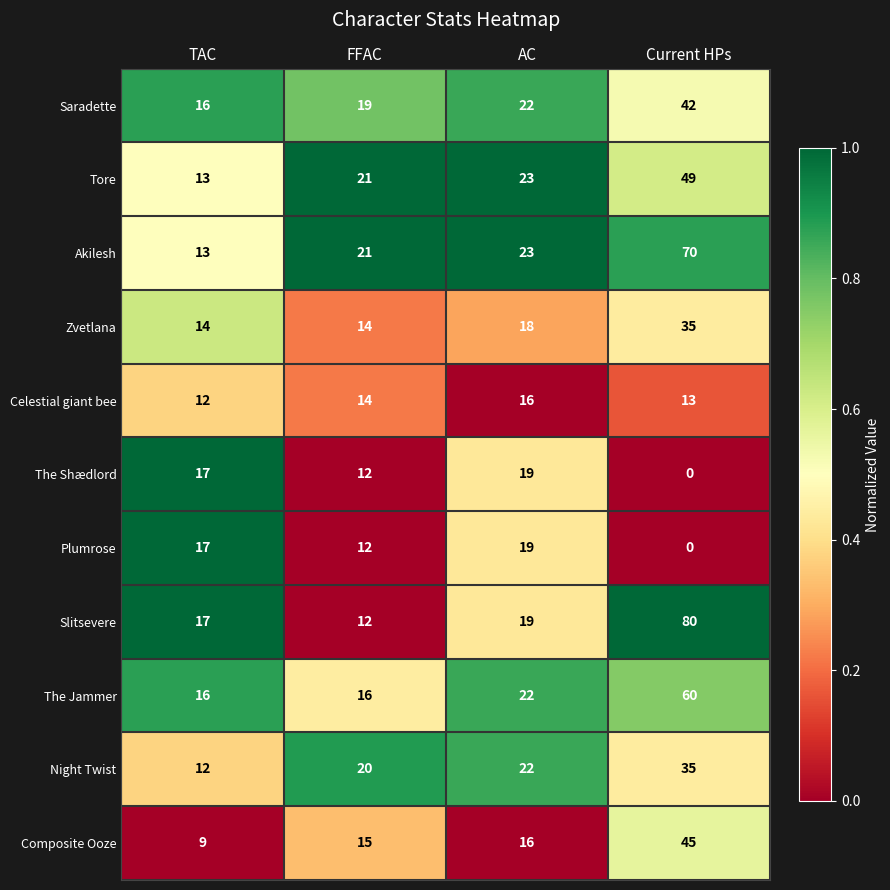

At which category is the sum across all series the highest?

Current HPs